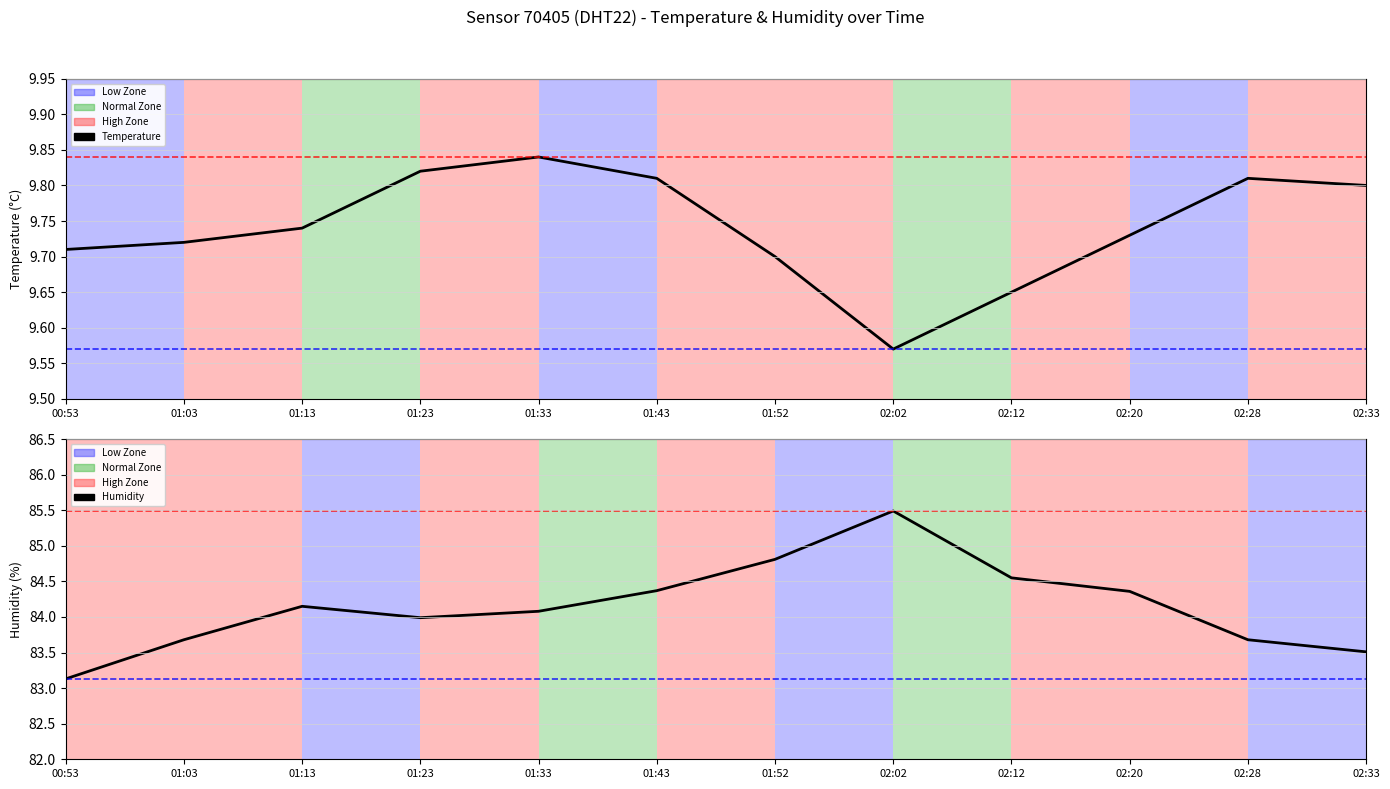

Count the number of categories in the chart.

12